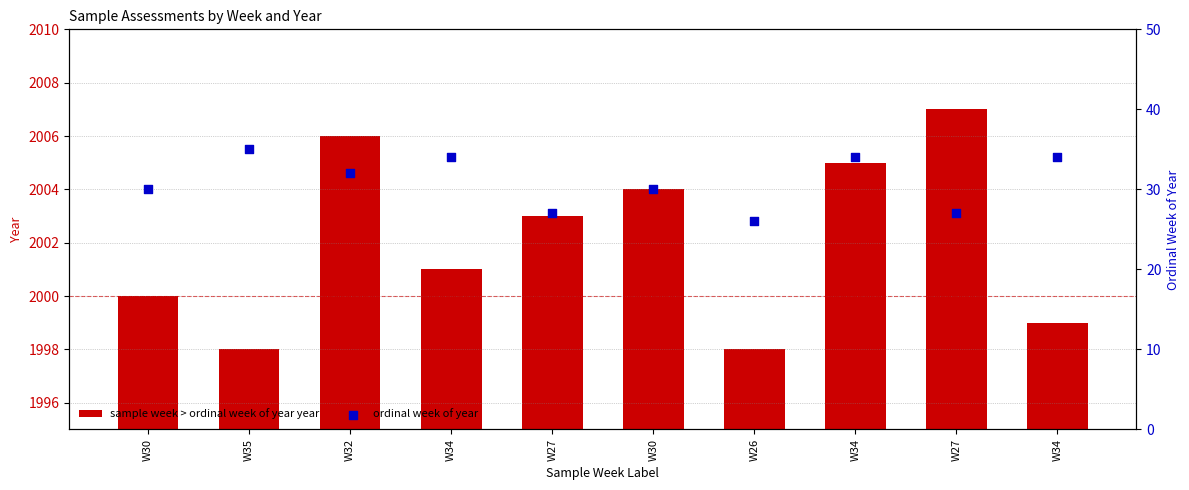

At how many categories does at least one series exceed 1247?

10